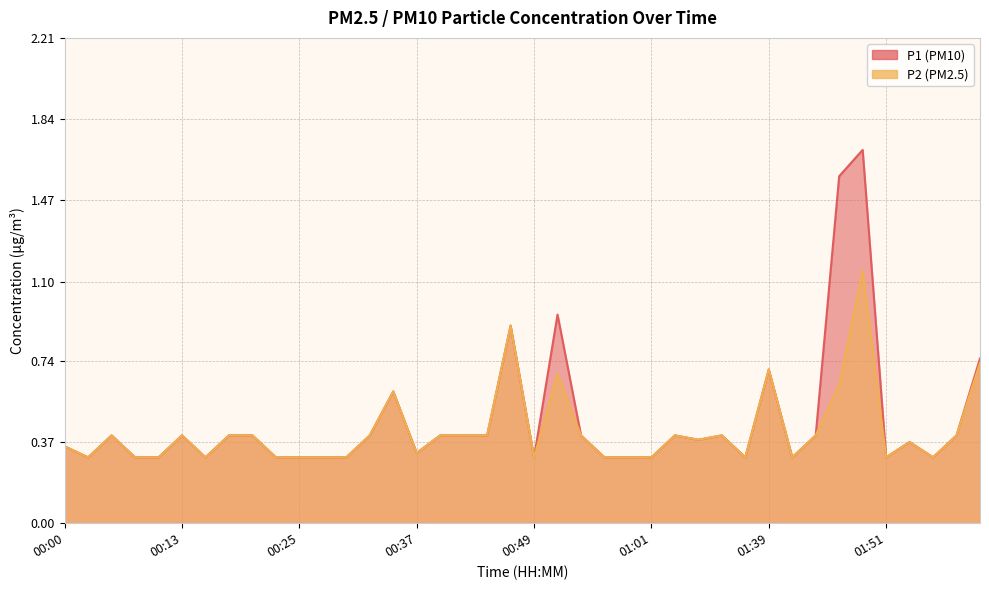

How many data points does each series have?

40